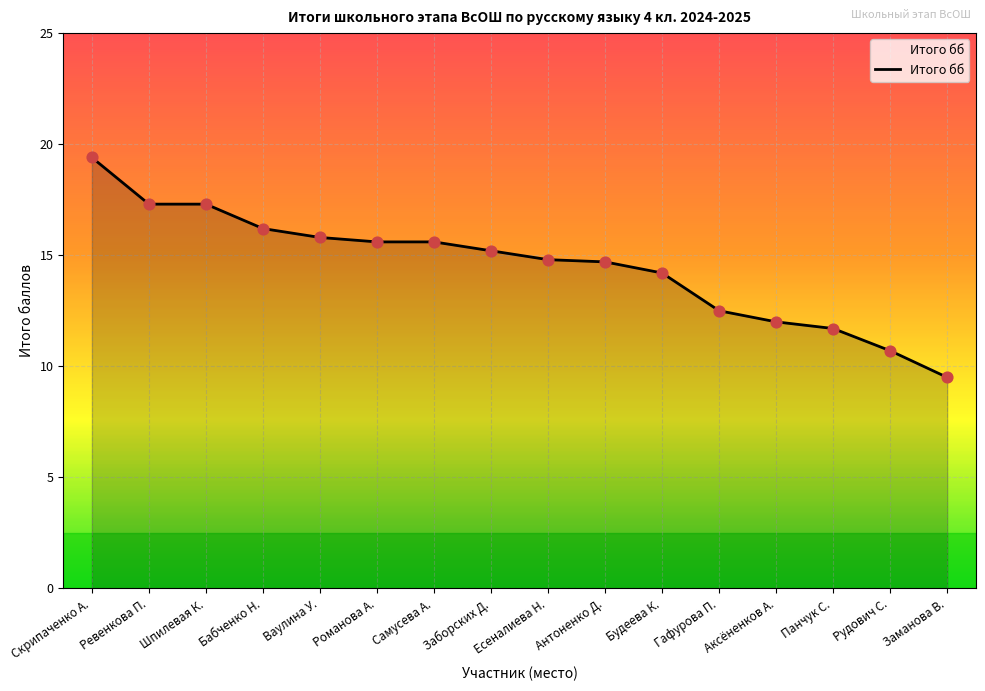

Between Будеева К. and Рудович С., which is larger?

Будеева К.